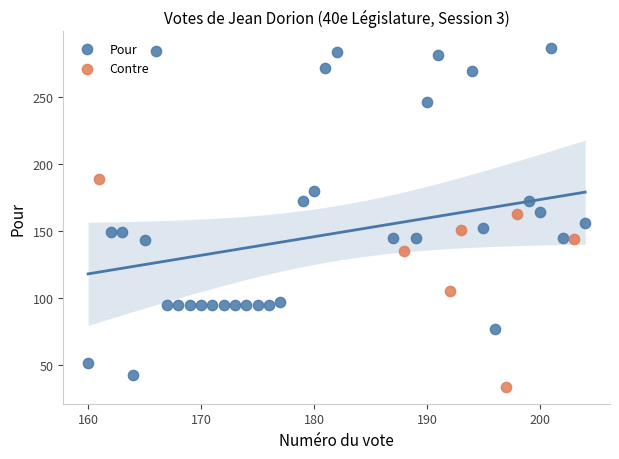

What are all the series names shown in the legend?

Pour, Contre